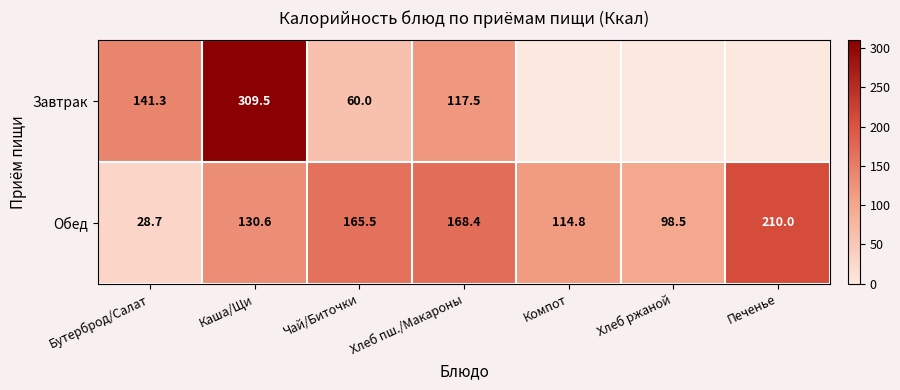

At Бутерброд/Салат, list the series in order from smallest to largest.

Обед, Завтрак